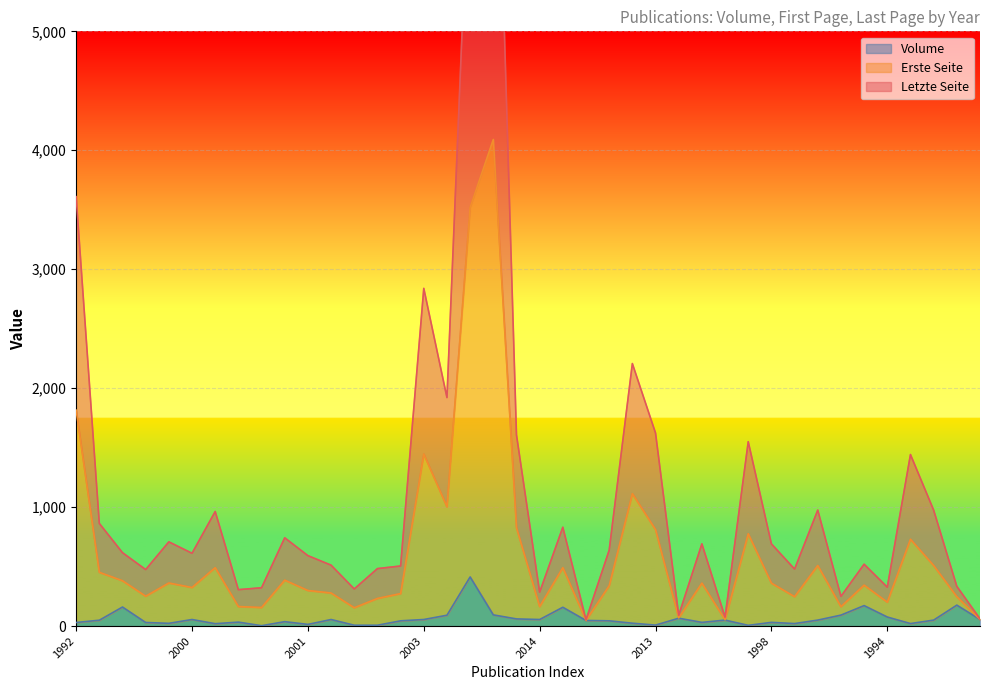

What is the label of the 24th point from the left?

1995